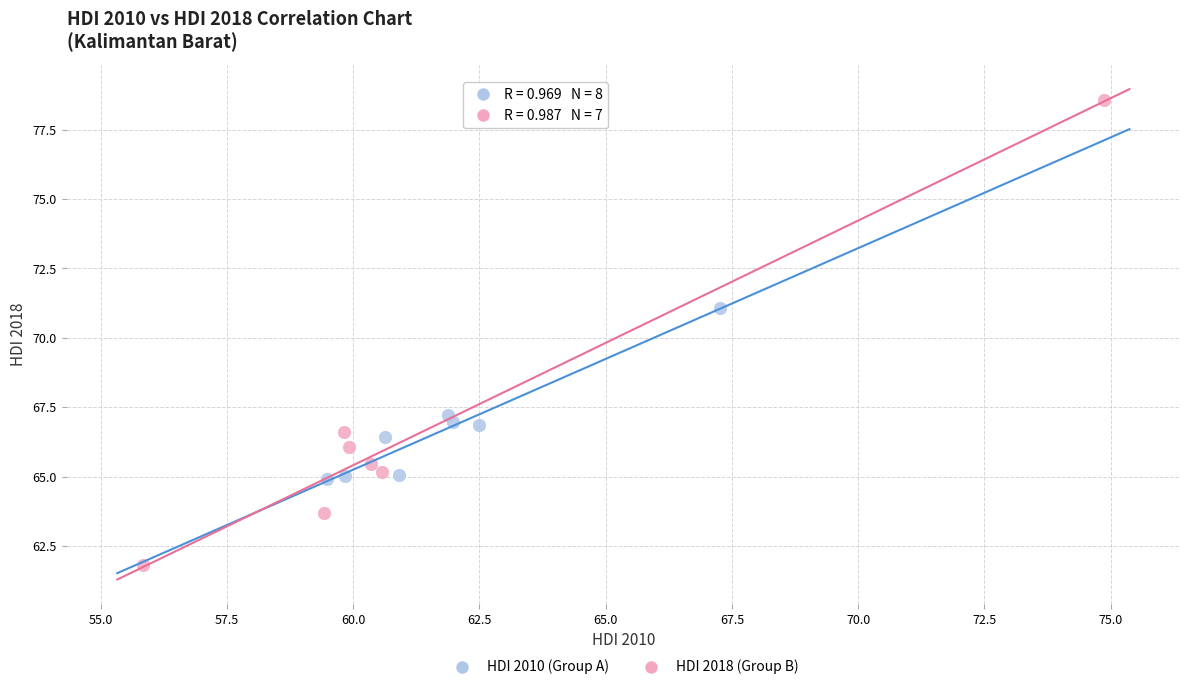

Which series contains the lowest Y value?

HDI 2018 (Group B)